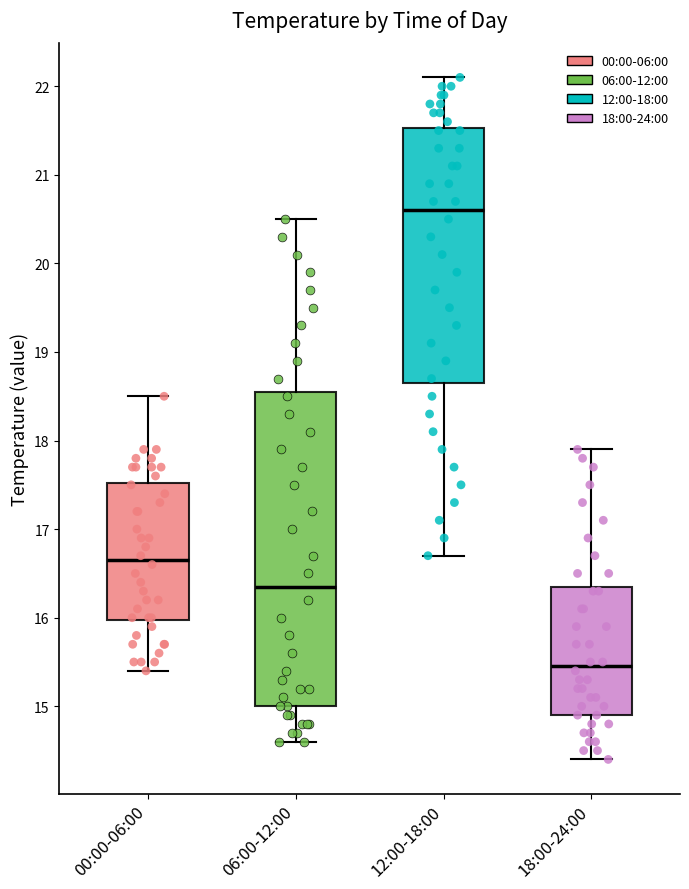

Reading left to right, transcribe this box plot: for each box, give where its median line is, the range the box spans, and where its two whiskers end, as read against the y-axis. The values are not printed on the chart, so give them approximately, as read against the axis.

00:00-06:00: median 16.7, box 16.0 to 17.5, whiskers 15.4 to 18.5
06:00-12:00: median 16.4, box 15.0 to 18.6, whiskers 14.6 to 20.5
12:00-18:00: median 20.6, box 18.7 to 21.5, whiskers 16.7 to 22.1
18:00-24:00: median 15.5, box 14.9 to 16.4, whiskers 14.4 to 17.9